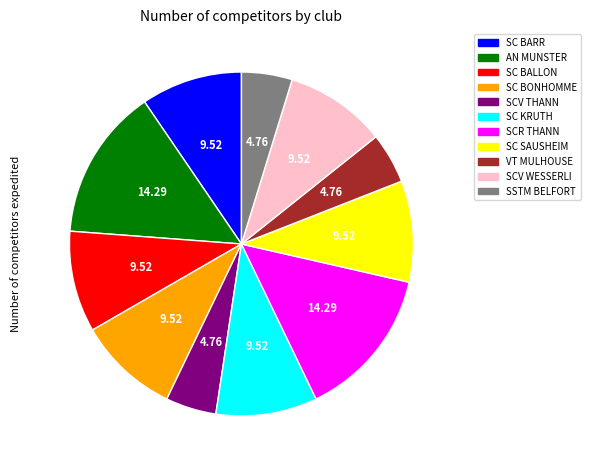

The VT MULHOUSE slice represents 5% of the pie. True or false?

True